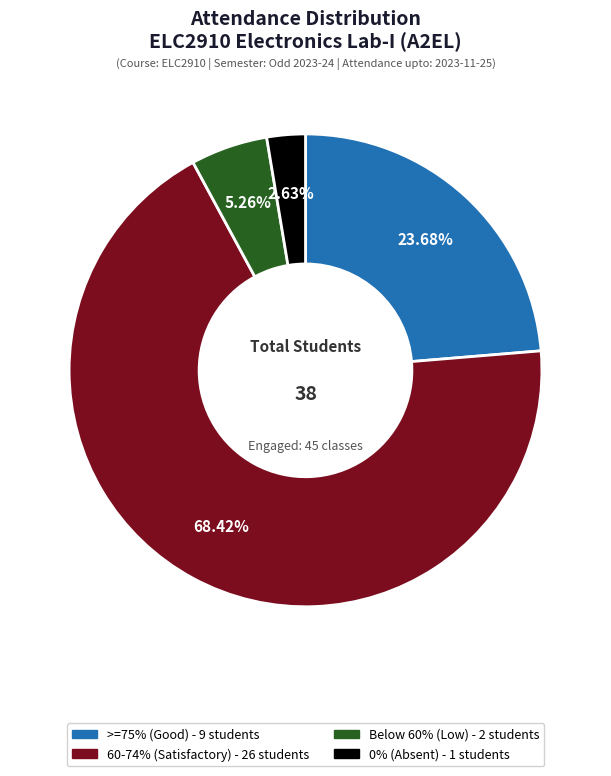

Is there any slice that represents more than half of the pie?

Yes